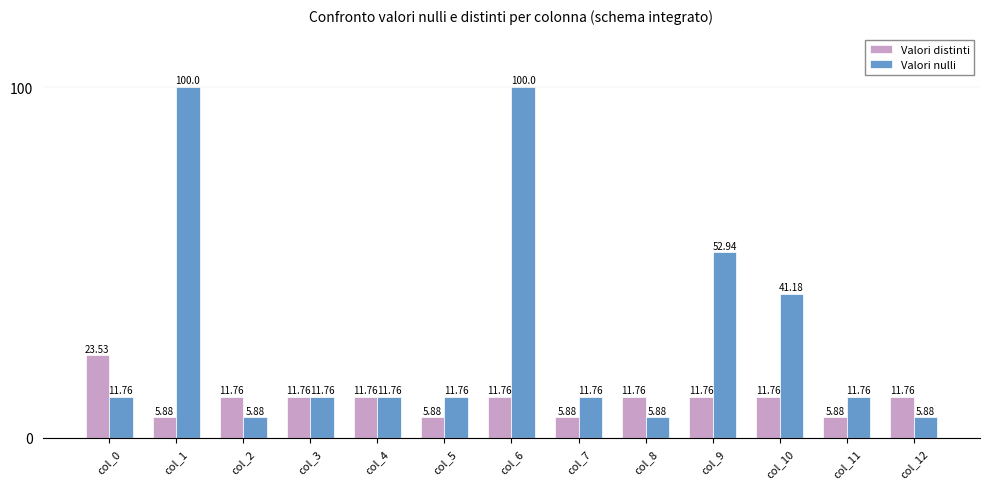

Rank the series by their maximum value, from highest to lowest.

Valori nulli, Valori distinti